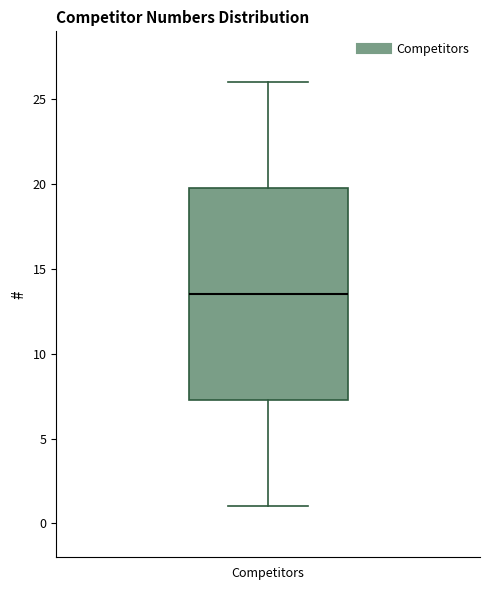

Read this box plot against the y-axis: the position of the median line, the range covered by the box, and the ends of both whiskers. The values are not printed on the chart, so give them approximately, as read against the axis.

median 13.5, box 7.5 to 20.0, whiskers 1.0 to 26.0